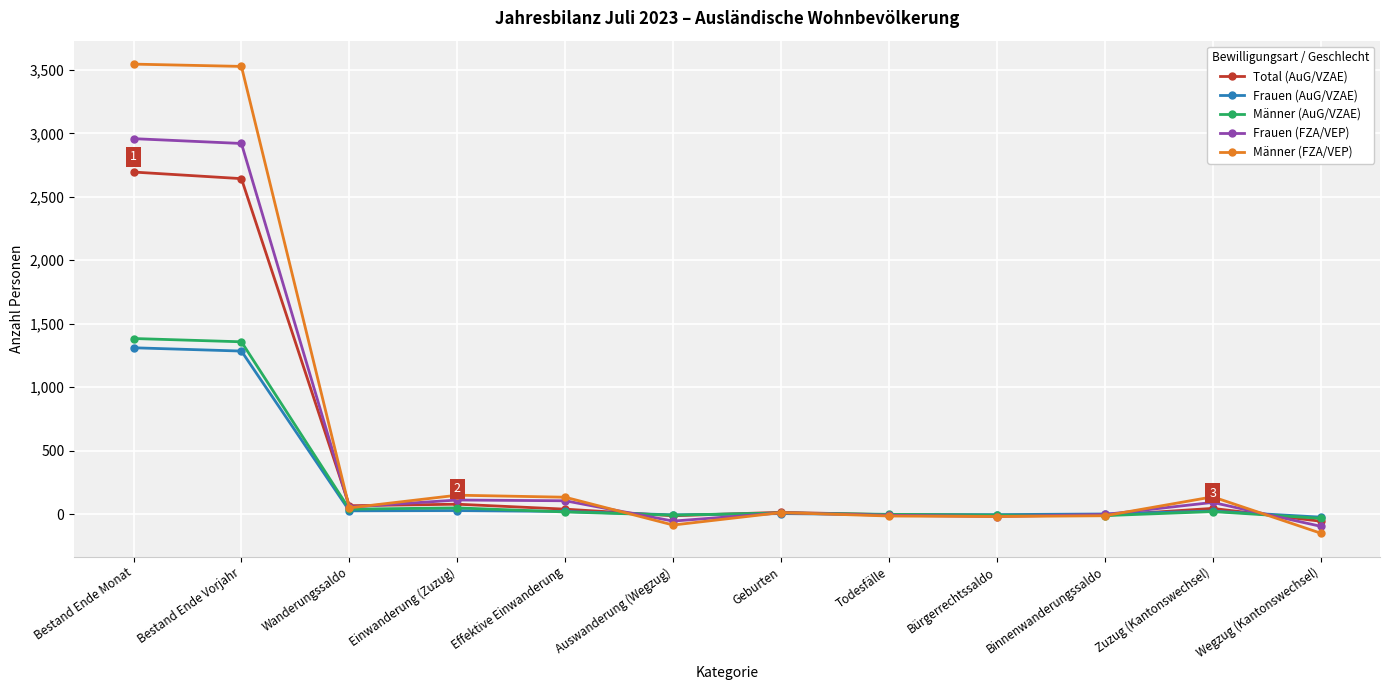

After their last crossing, which series has the higher values: Frauen (AuG/VZAE) or Männer (AuG/VZAE)?

Frauen (AuG/VZAE)